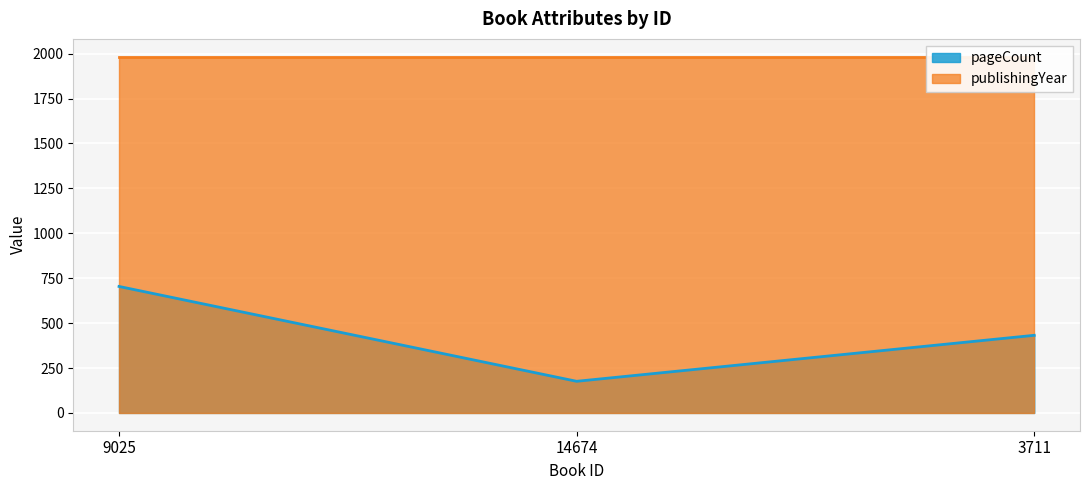

The chart shows a value of 107 at 14674. True or false?

False